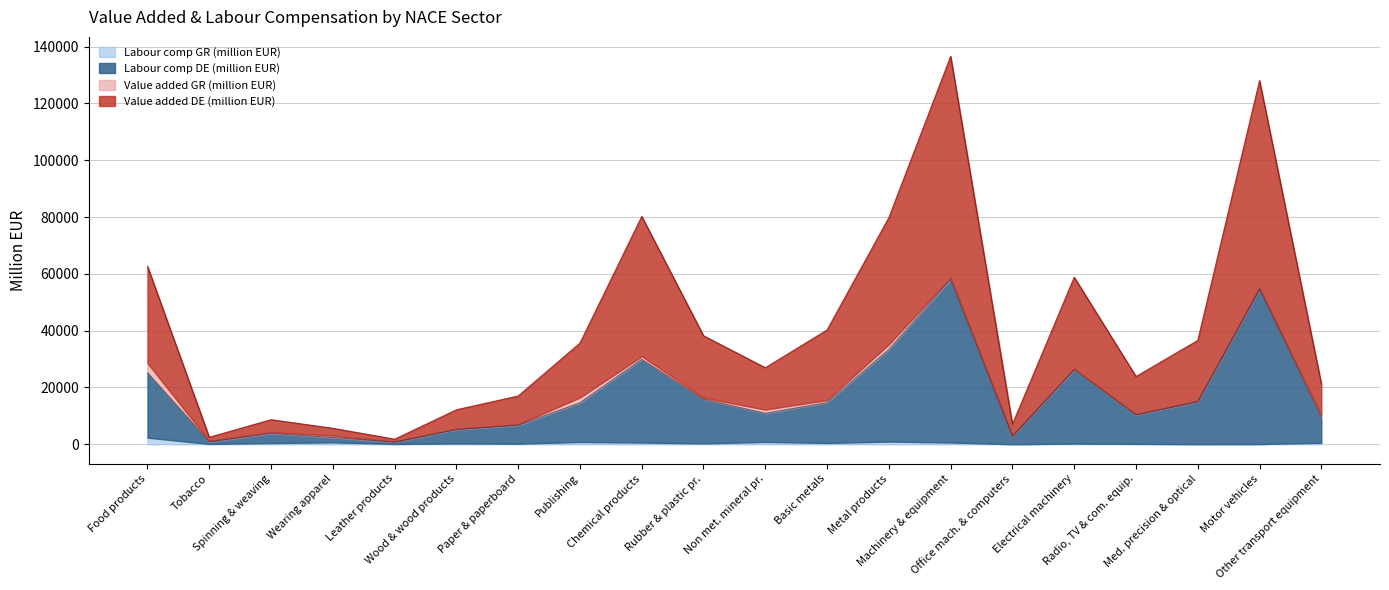

What is the highest value of the Value added DE (million EUR) series?

136588.7